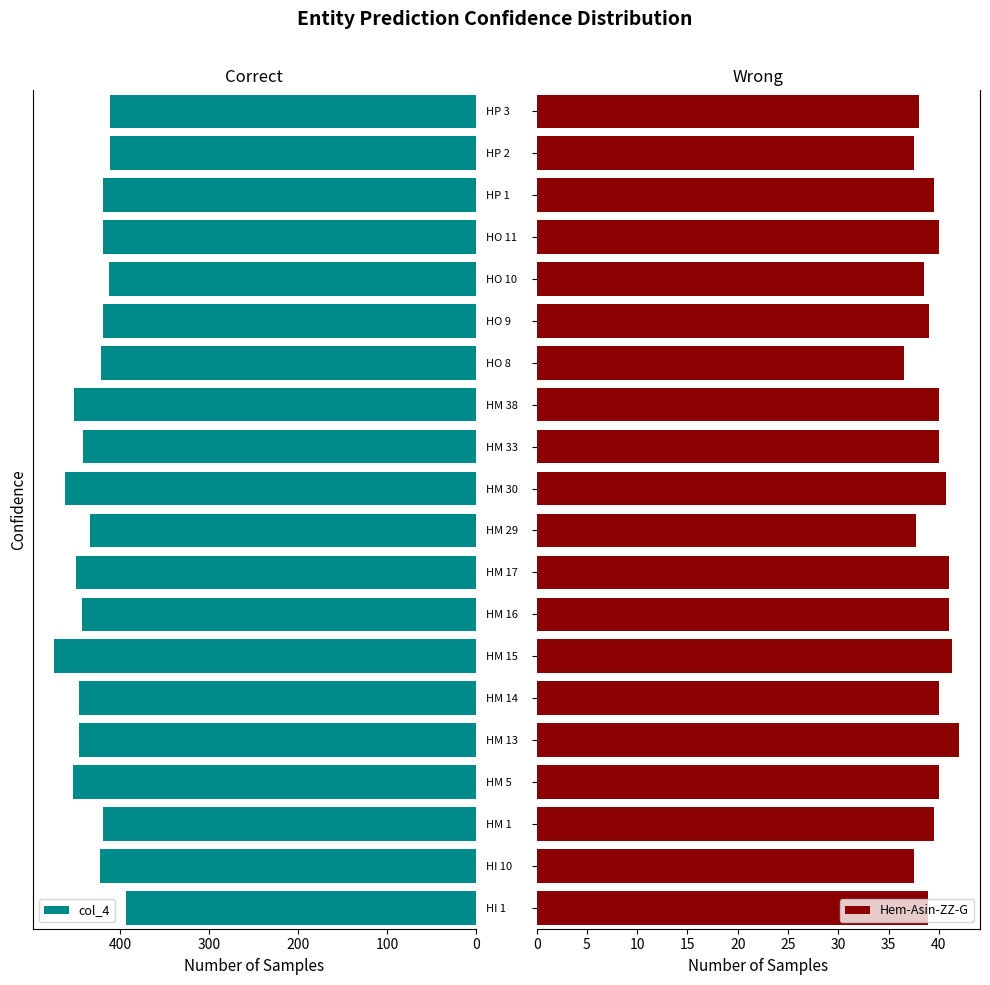

The col_4 series shows 177.0 at HM 38. True or false?

False